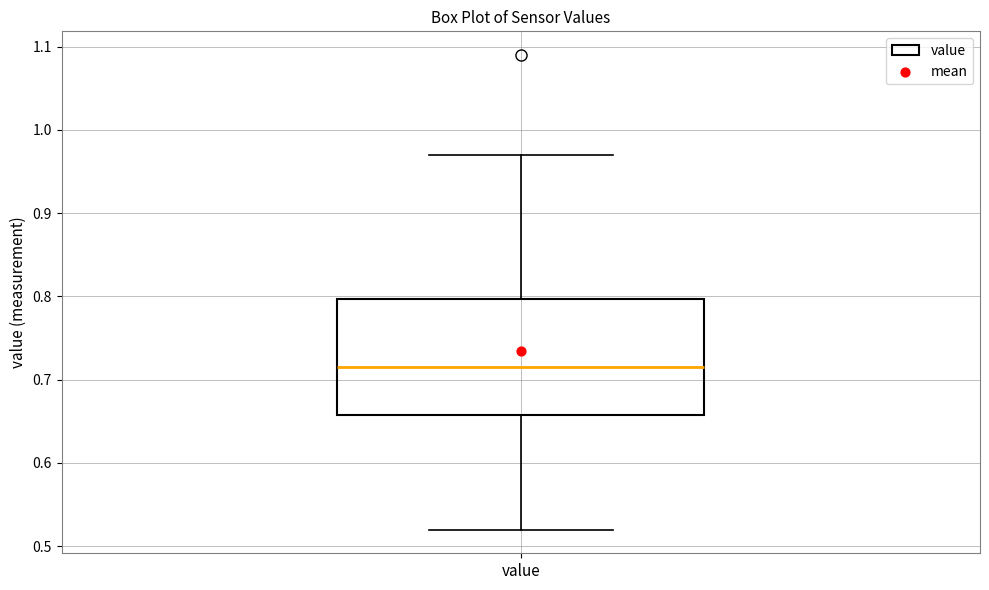

Read this box plot against the y-axis: the position of the median line, the range covered by the box, and the ends of both whiskers. The values are not printed on the chart, so give them approximately, as read against the axis.

median 0.72, box 0.66 to 0.80, whiskers 0.52 to 0.97